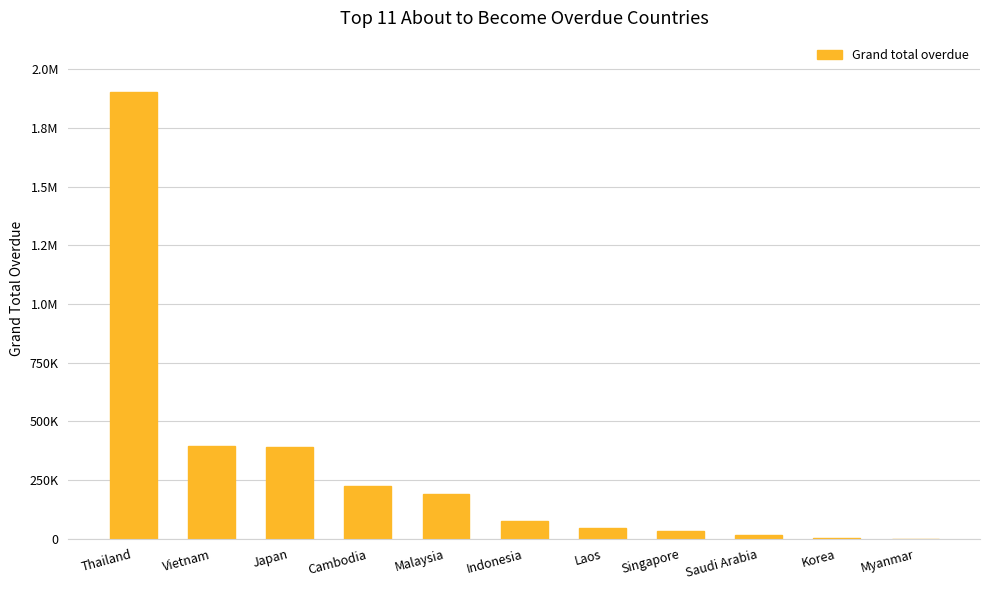

What is the label of the 5th bar from the right?

Laos